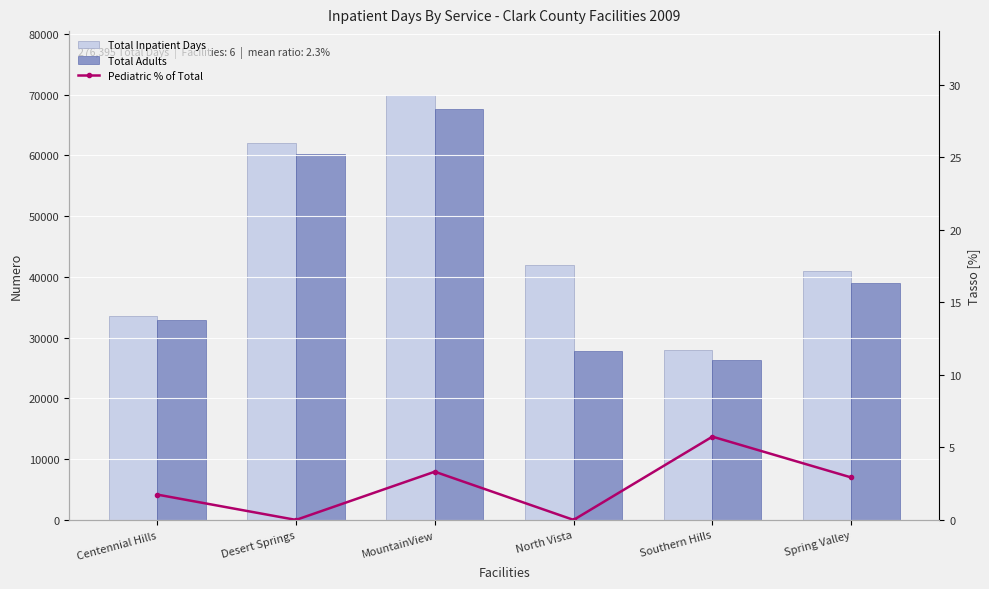

What is the value of the Pediatric % of Total bar at the 6th from the left?

2.9